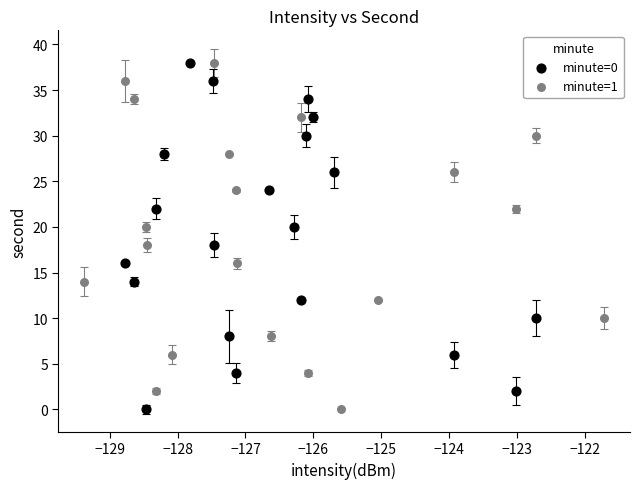

What are all the series names shown in the legend?

minute=0, minute=1